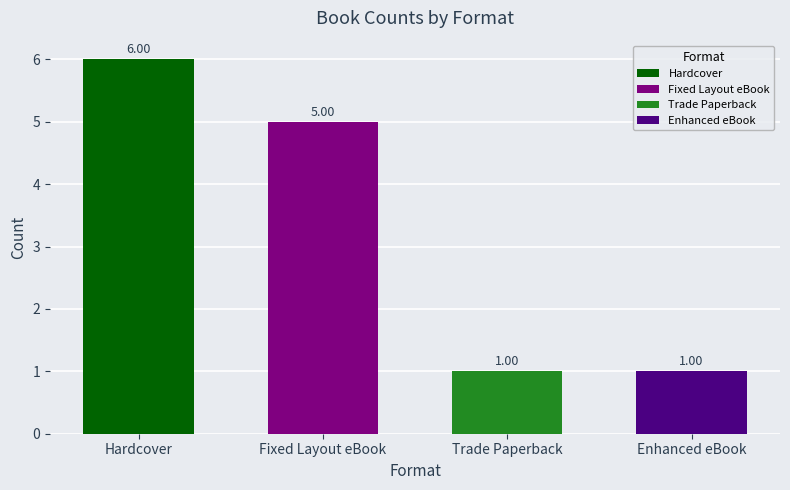

Reading left to right, what are all the values shown in this chart?

6	5	1	1